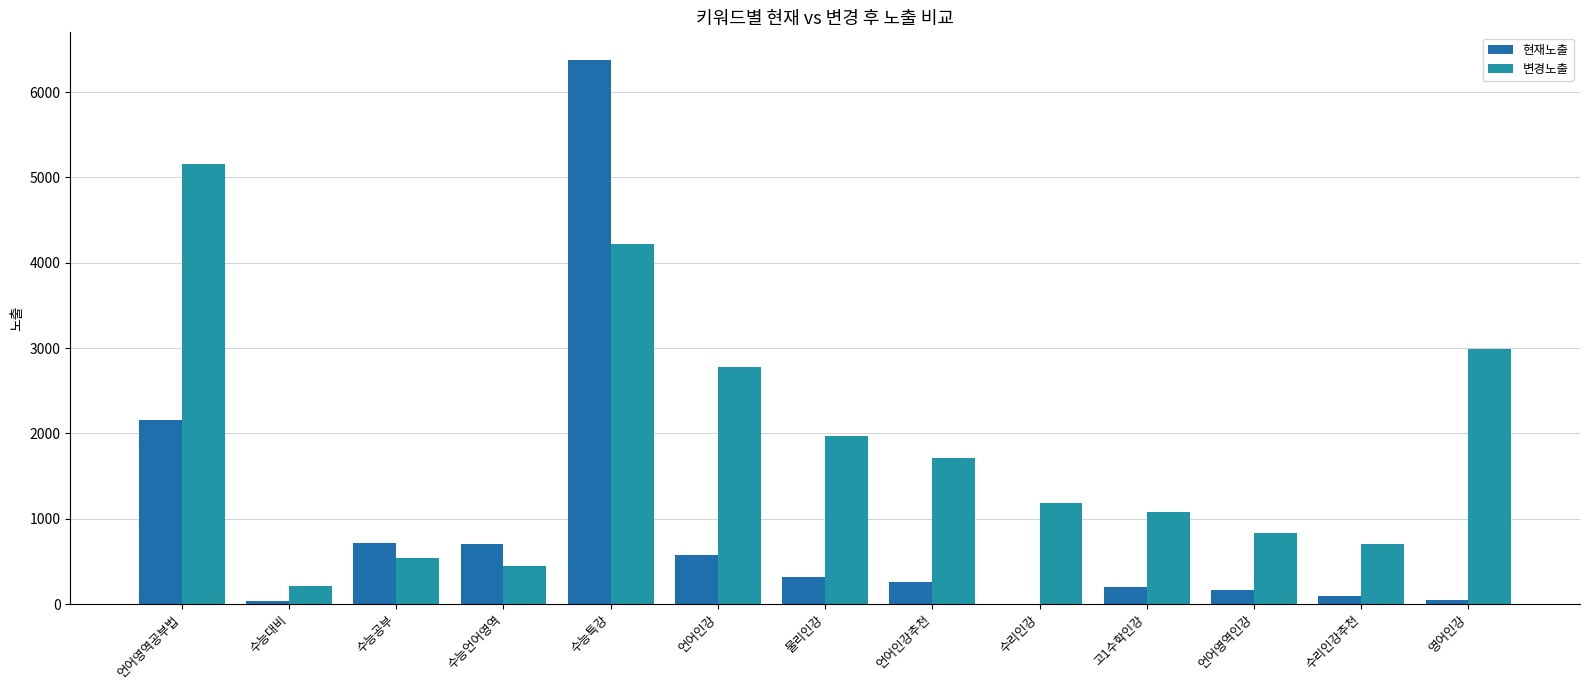

What is the value of the 변경노출 bar at the 5th from the left?

4216